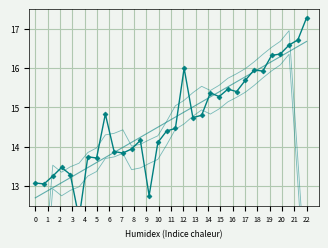

True or false: Lower envelope has more than 2 points higher than both neighbors.

True